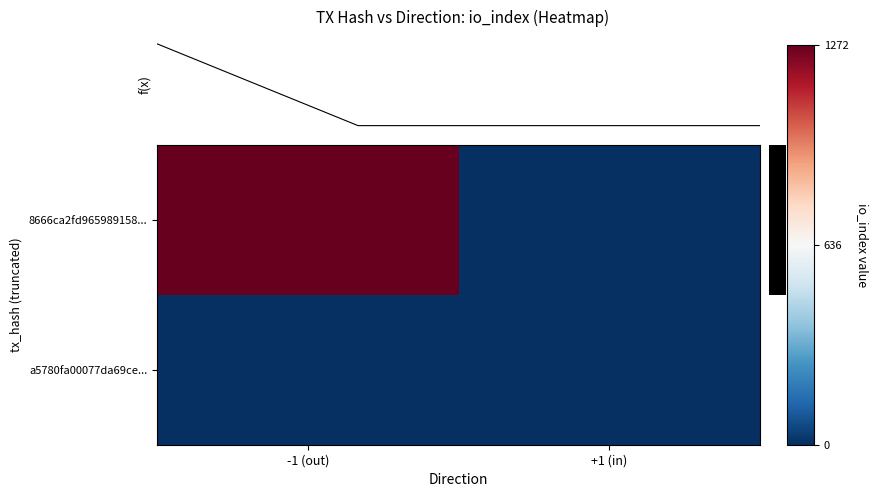

At +1 (in), list the series in order from smallest to largest.

8666ca2fd965989158..., a5780fa00077da69ce...